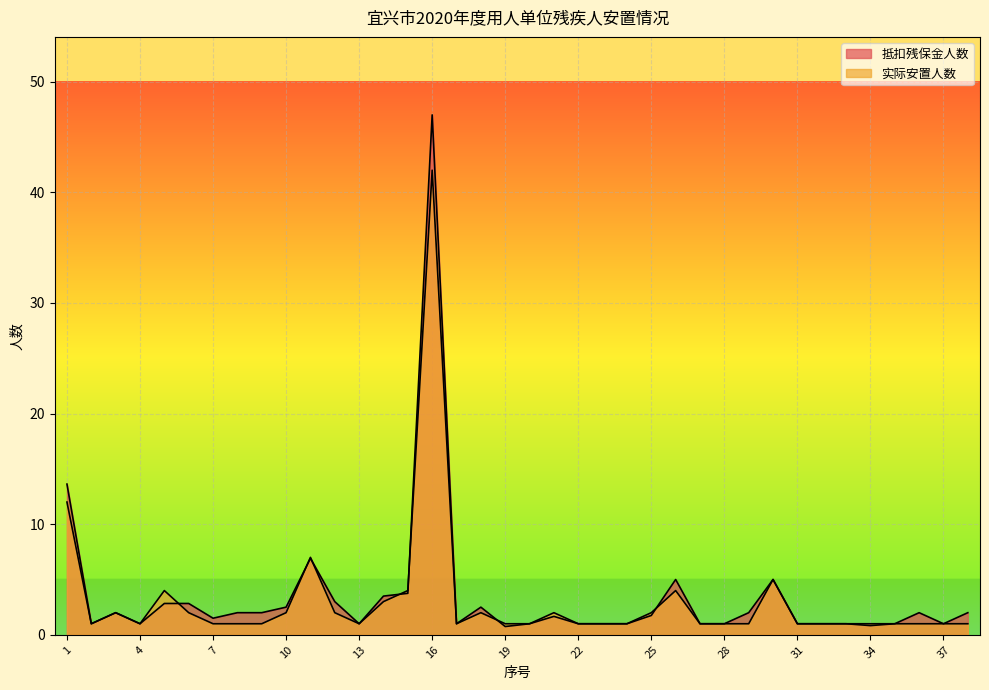

The 实际安置人数 series shows 4.9 at 14. True or false?

False